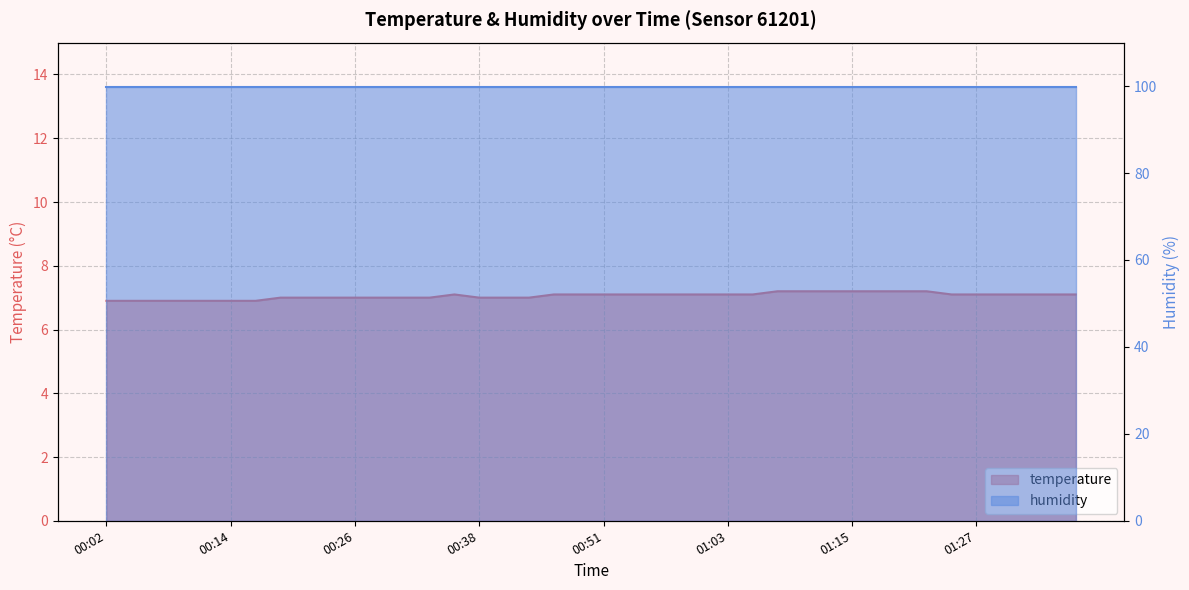

Reading left to right, list all the values displayed in this chart.

6.9	6.9	6.9	6.9	6.9	6.9	6.9	7.0	7.0	7.0	7.0	7.0	7.0	7.0	7.1	7.0	7.0	7.0	7.1	7.1	7.1	7.1	7.1	7.1	7.1	7.1	7.1	7.2	7.2	7.2	7.2	7.2	7.2	7.2	7.1	7.1	7.1	7.1	7.1	7.1